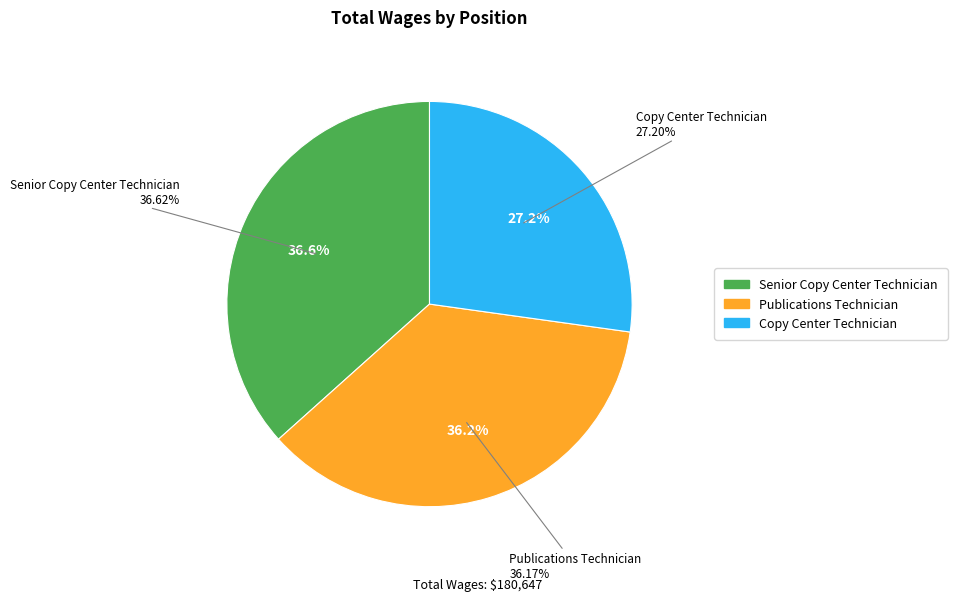

What is the smallest slice in the pie chart?

Copy Center Technician